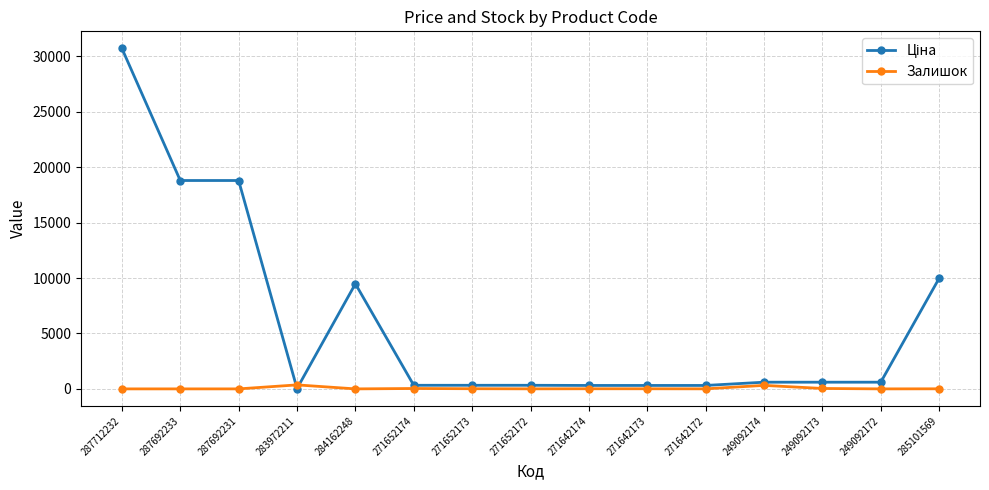

True or false: Залишок has more than 1 interior local peaks.

True